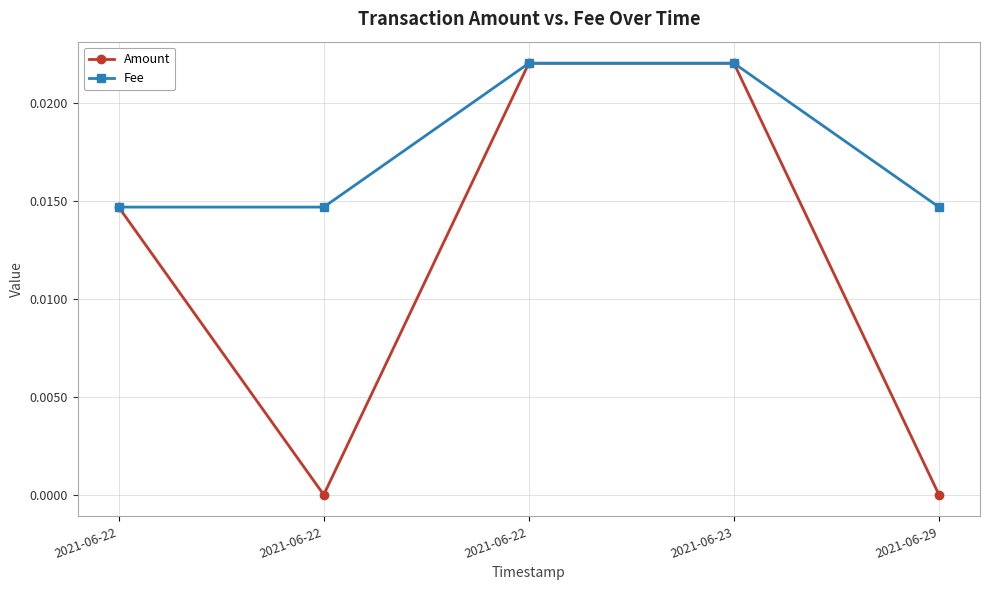

Count the Fee values in the range 0 to 1.

5